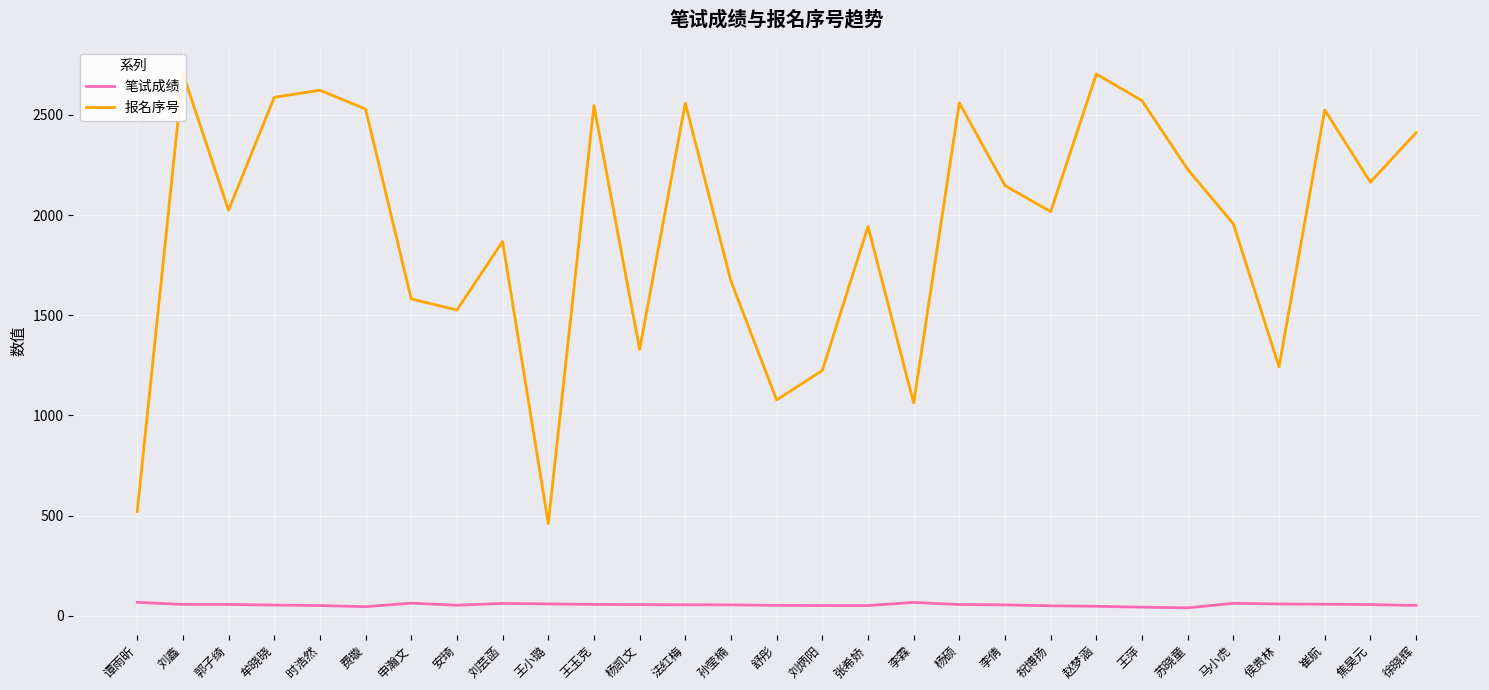

At which category does 笔试成绩 reach its first local peak?

申瀚文